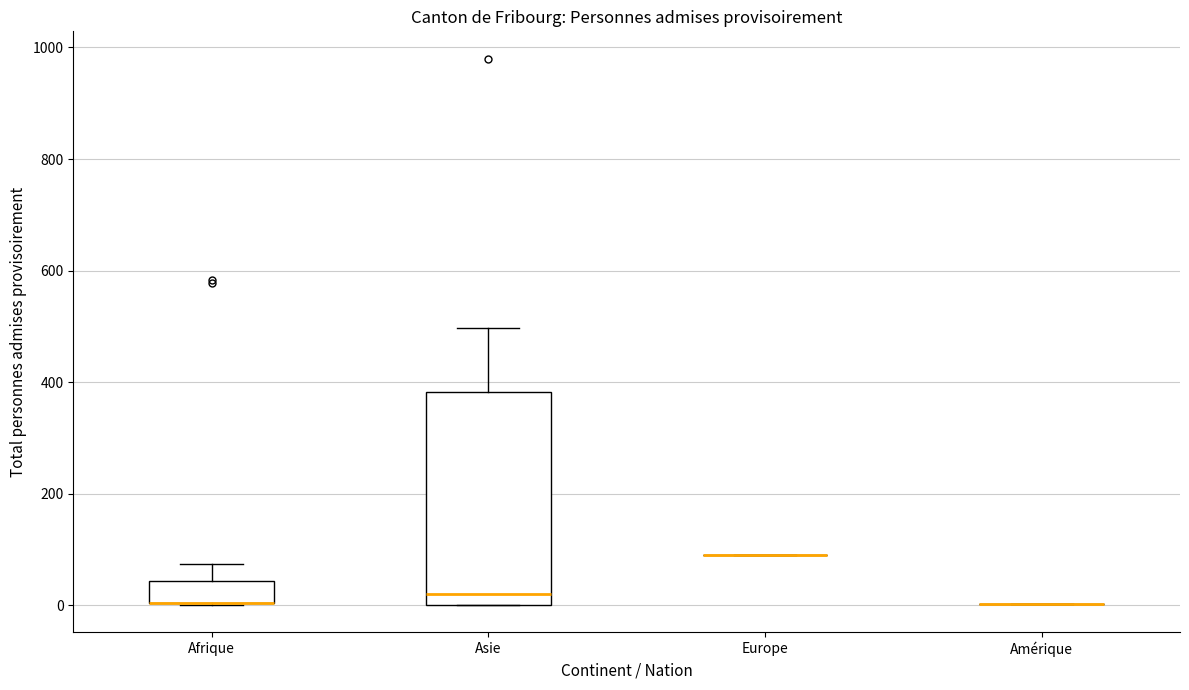

Comparing the boxes themselves (not the whiskers), which one is the tallest?

Asie